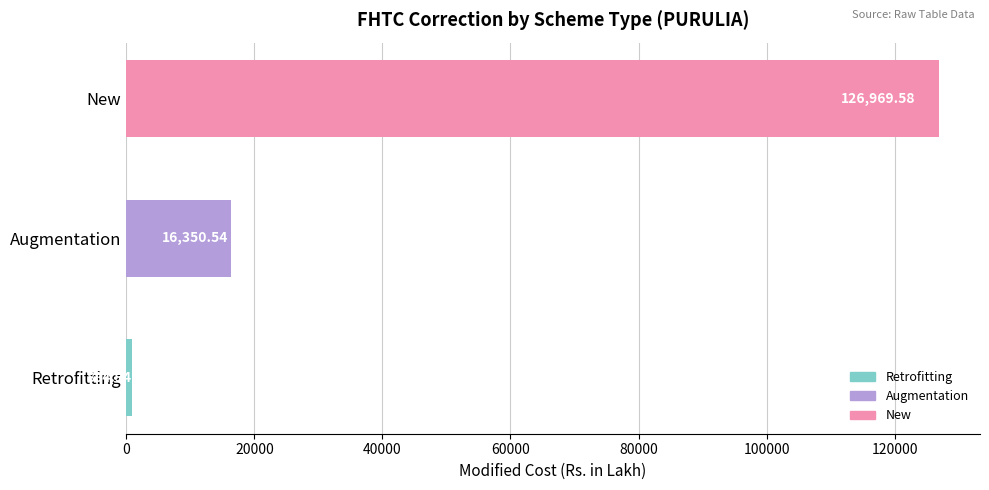

List the labels in order of value, largest first.

New, Augmentation, Retrofitting